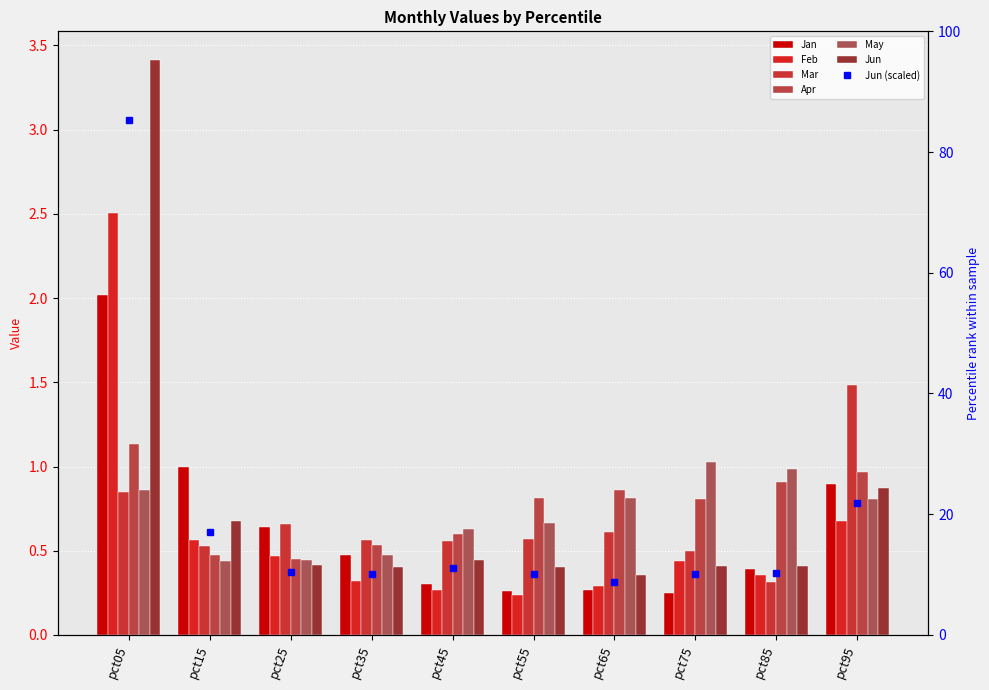

Which series has the largest total across all categories?

Jun